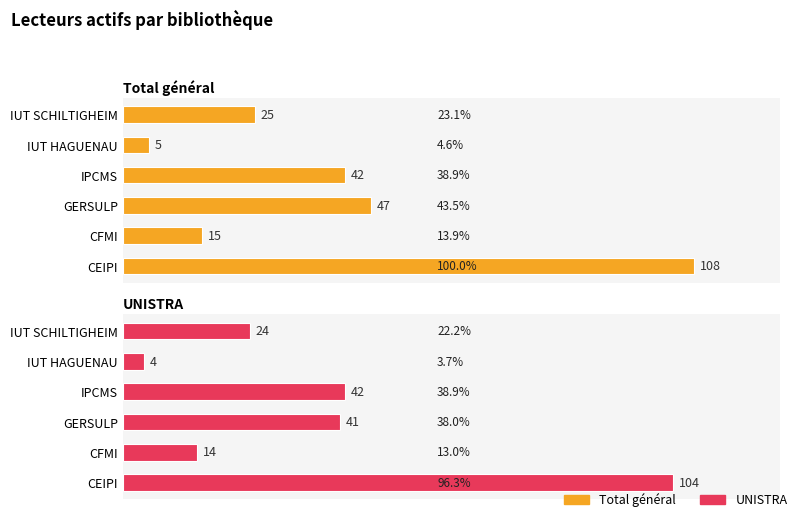

What are all the series names shown in the legend?

Total général, UNISTRA